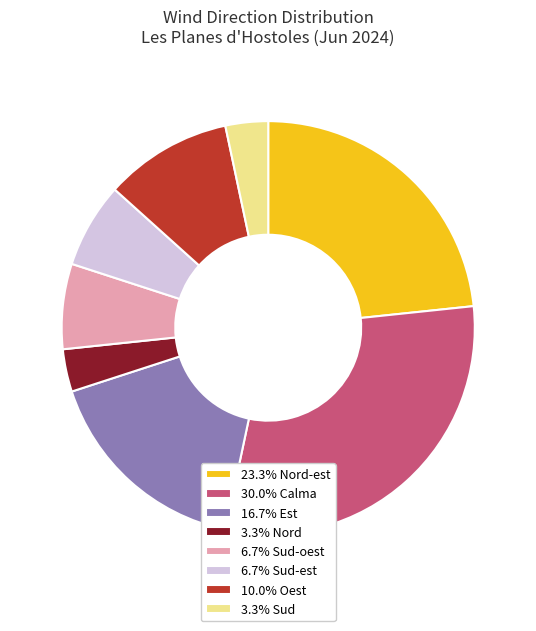

Does 10.0% Oest represent more than half of the total?

No